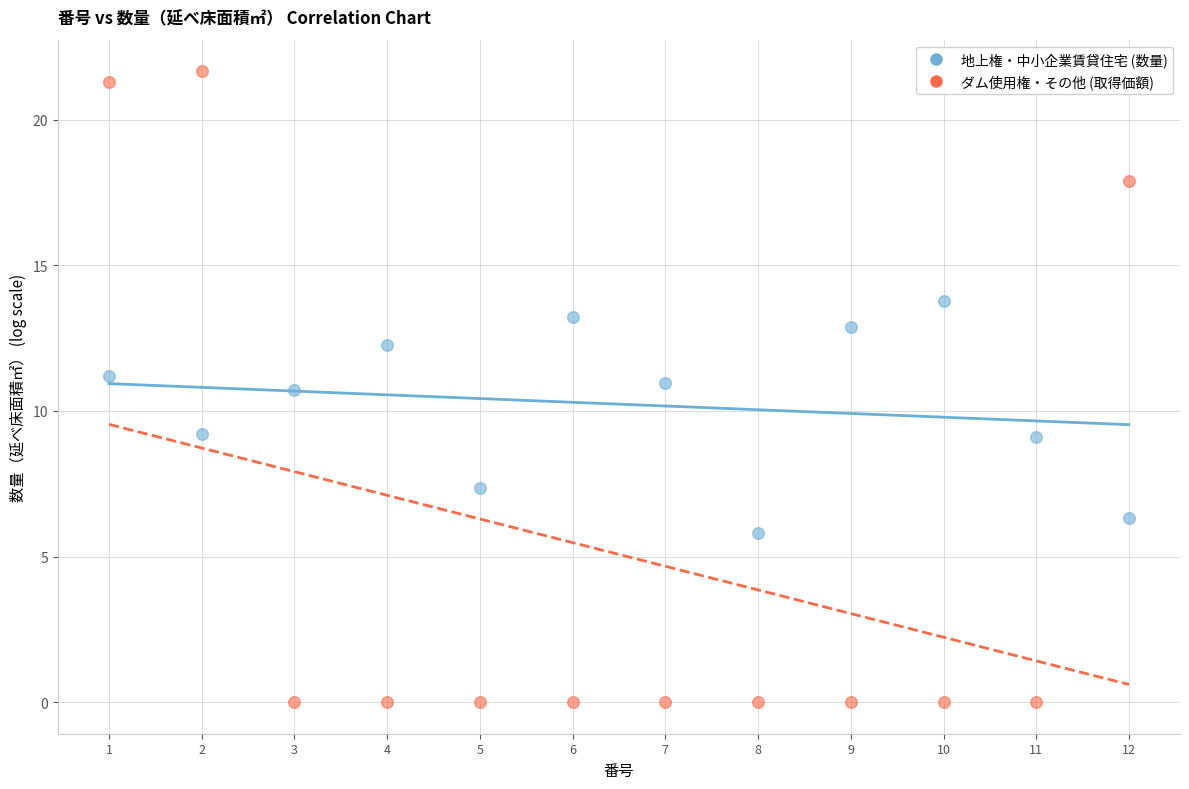

Across all data points, what is the range of Y values (max minus min)?

21.7